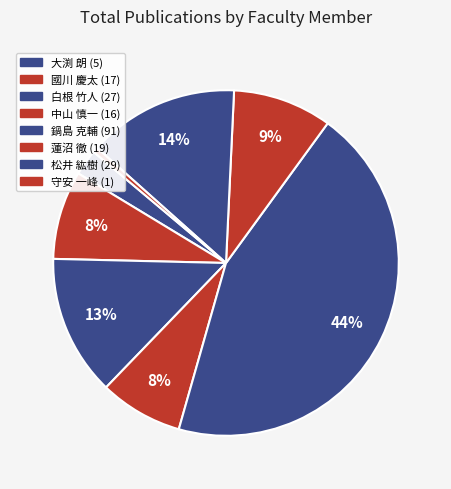

How many slices are in this pie chart?

8